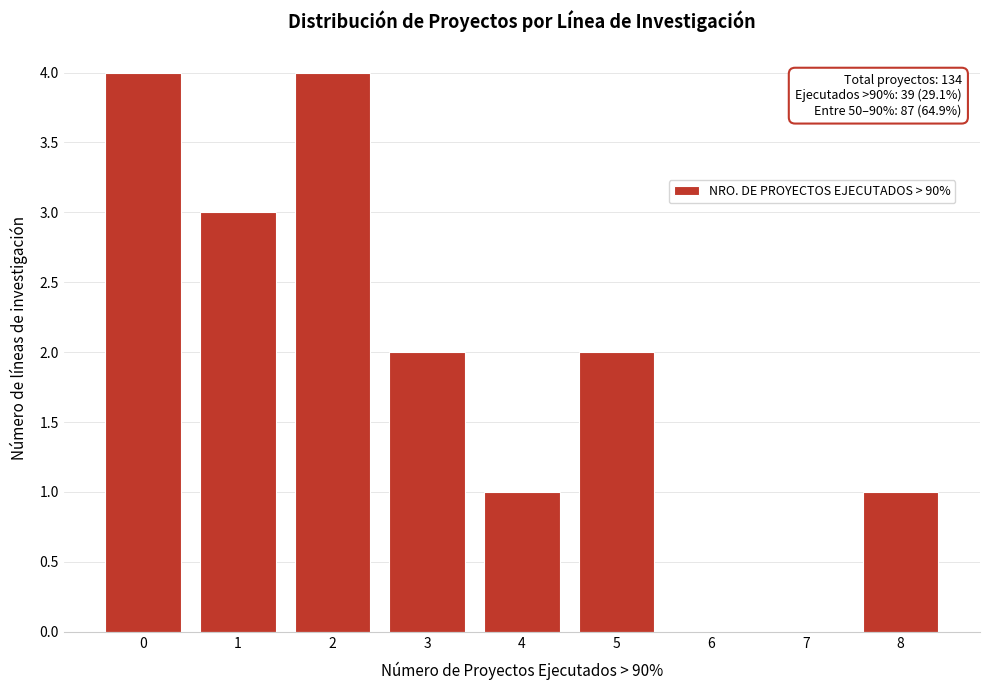

Reading left to right, extract all data points from this chart.

0=4	1=3	2=4	3=2	4=1	5=2	6=0	7=0	8=1